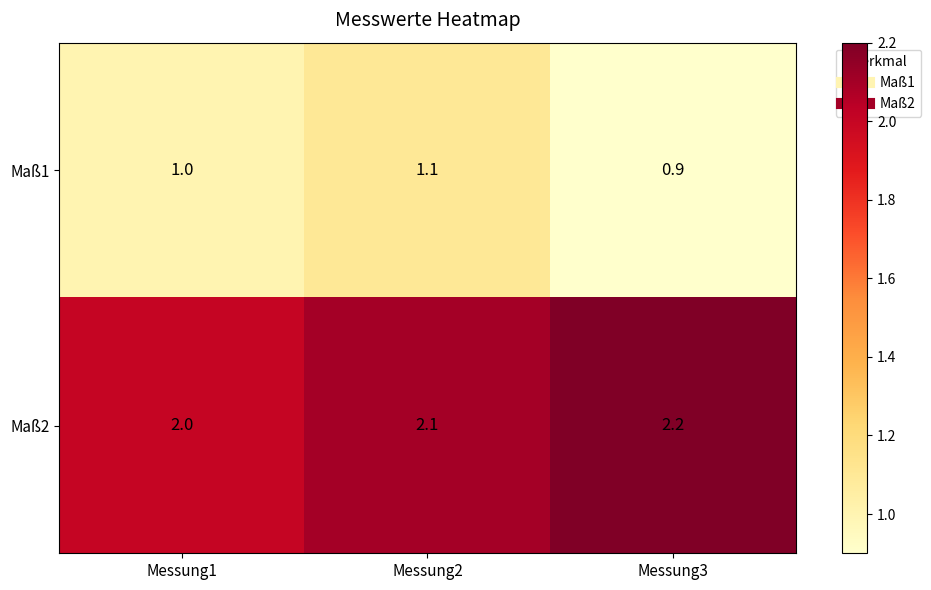

Which series has the largest total across all categories?

Maß2